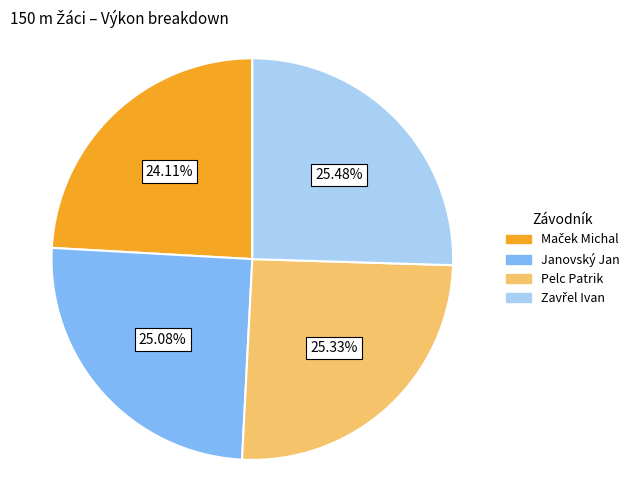

Count the number of slices in the pie.

4